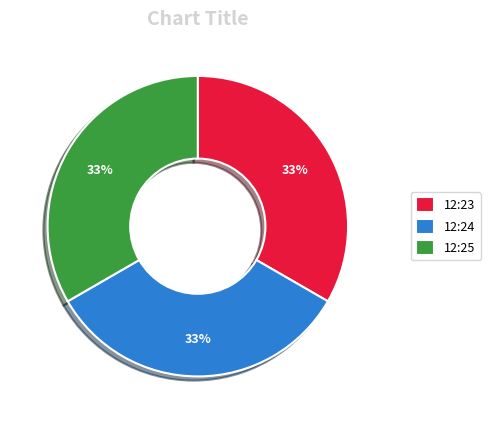

What is the ratio of the value at 12:23 to the value at 12:24?

1.0